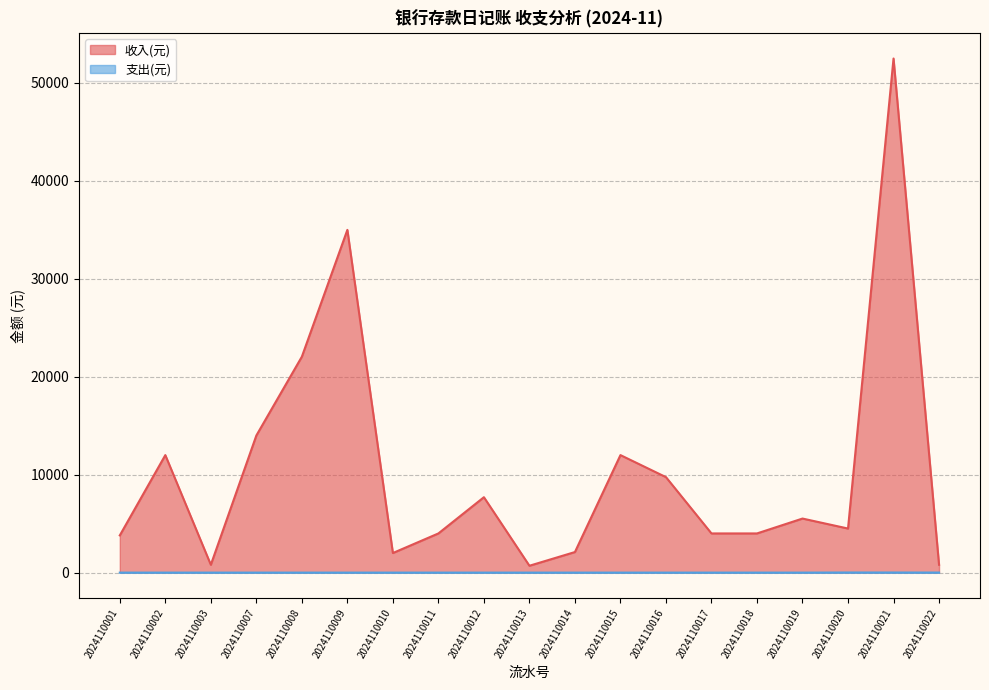

True or false: 支出(元) and 收入(元) intersect in this chart.

False